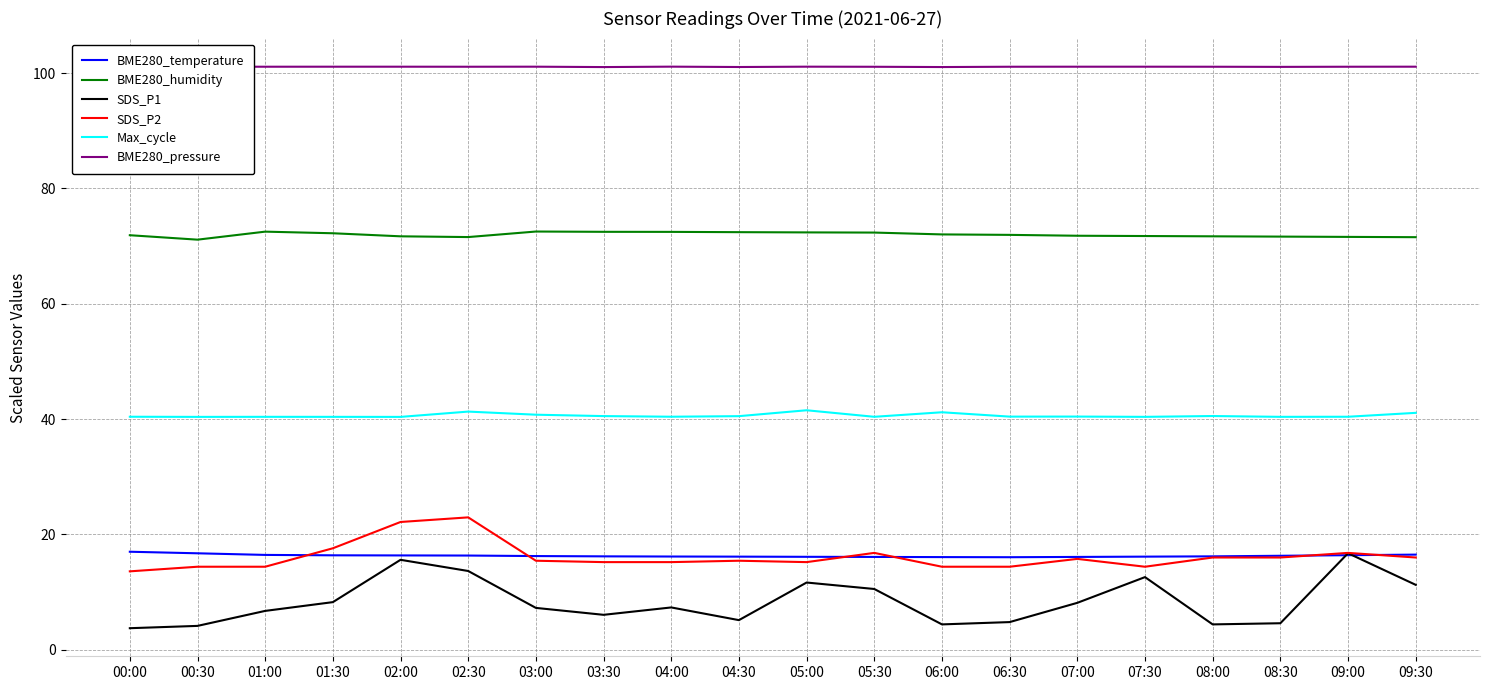

Is this an area chart (filled region under the line)?

No